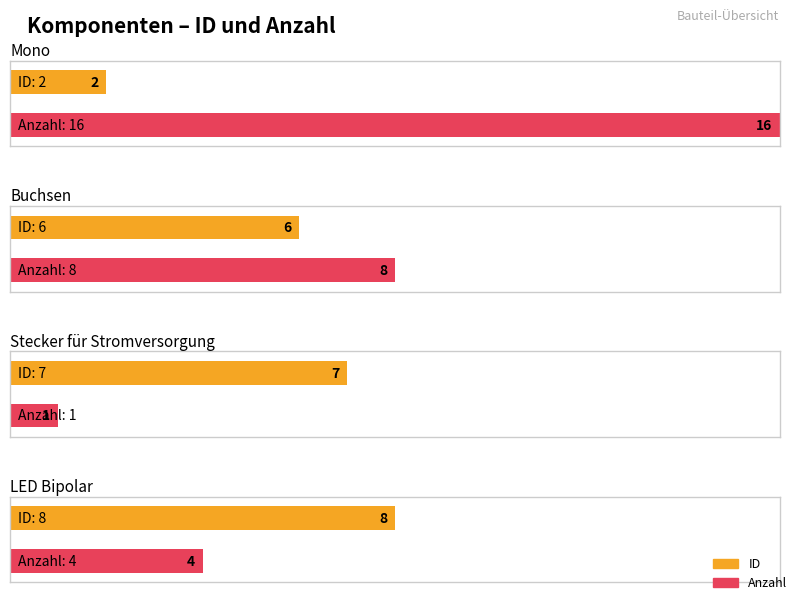

List the labels in order of Anzahl value, smallest first.

Stecker für Stromversorgung, LED Bipolar, Buchsen, Mono